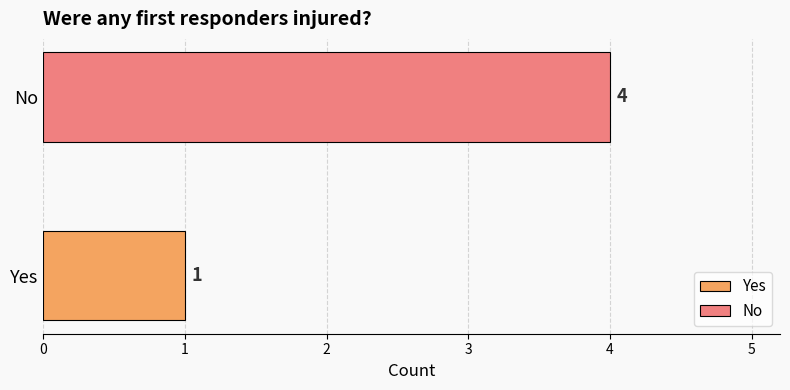

What is the maximum value shown in the chart?

4